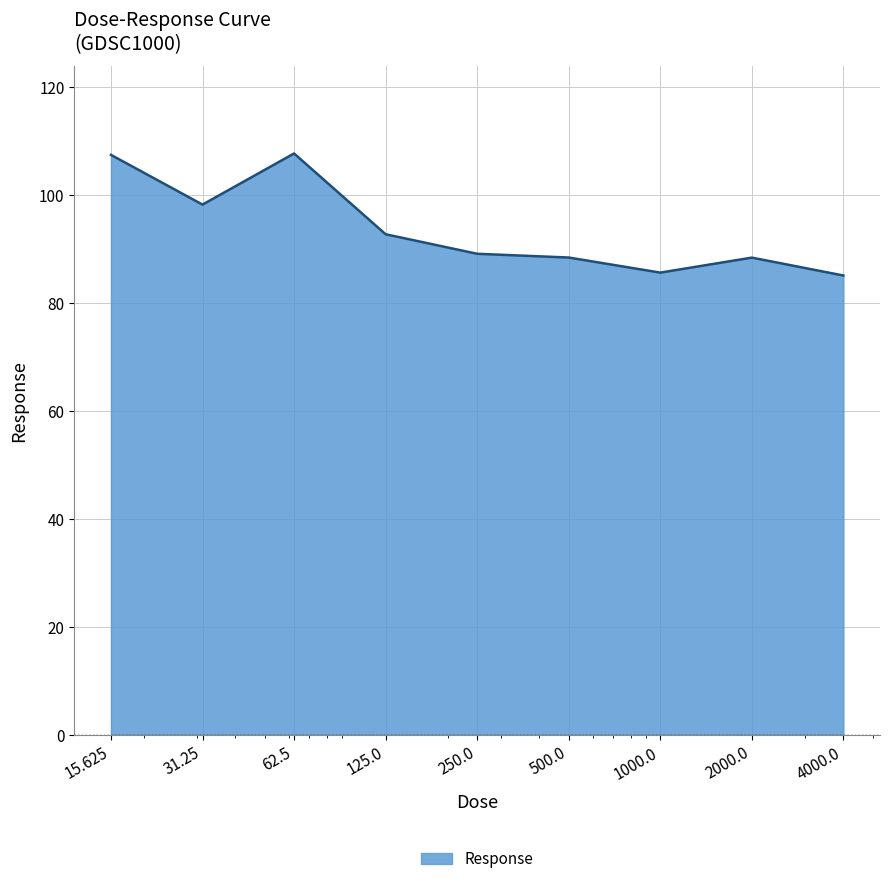

What is the smallest value displayed?

85.1